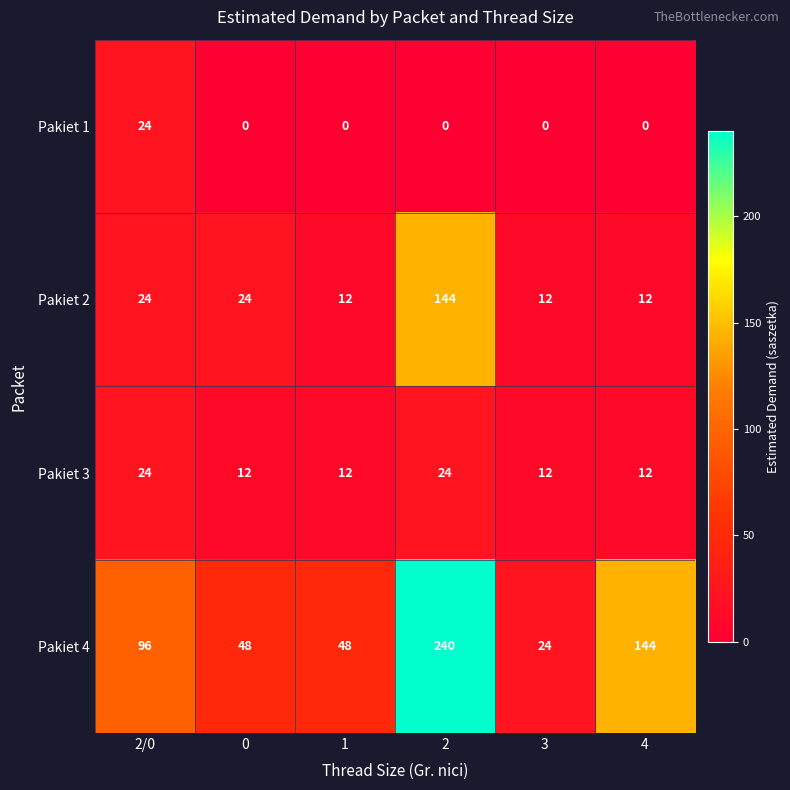

What is the difference between the maximum and second lowest values in the Pakiet 1 series?

24